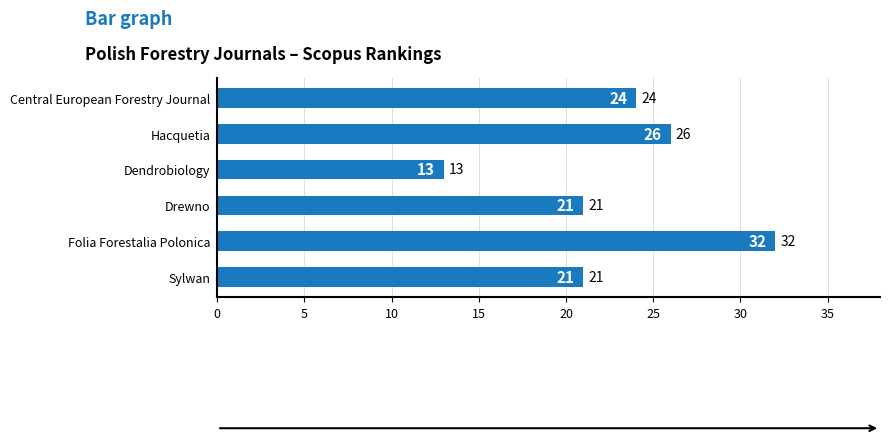

What is the greatest value displayed?

32